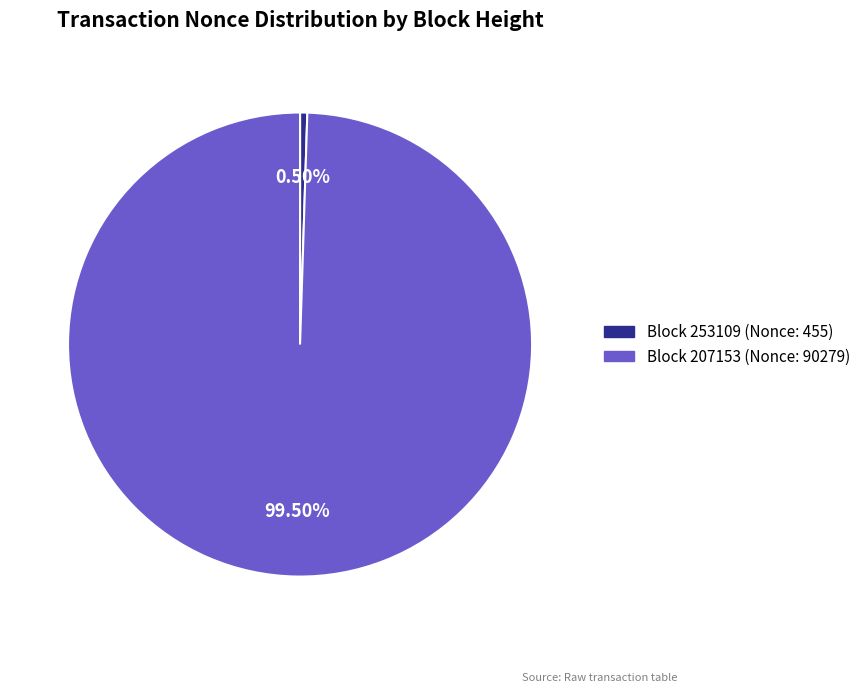

Between Block 253109 (Nonce: 455) and Block 207153 (Nonce: 90279), which is larger?

Block 207153 (Nonce: 90279)